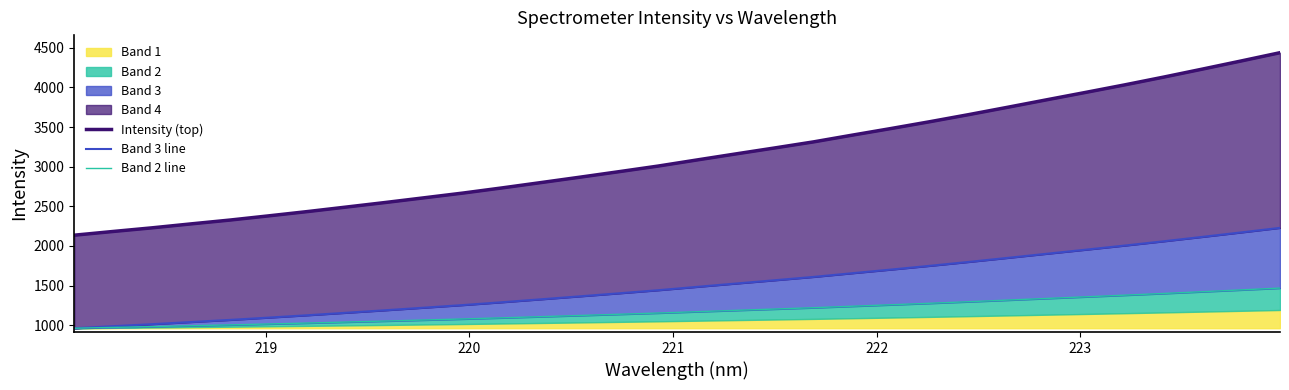

Which series has the widest spread of values?

Intensity (top)